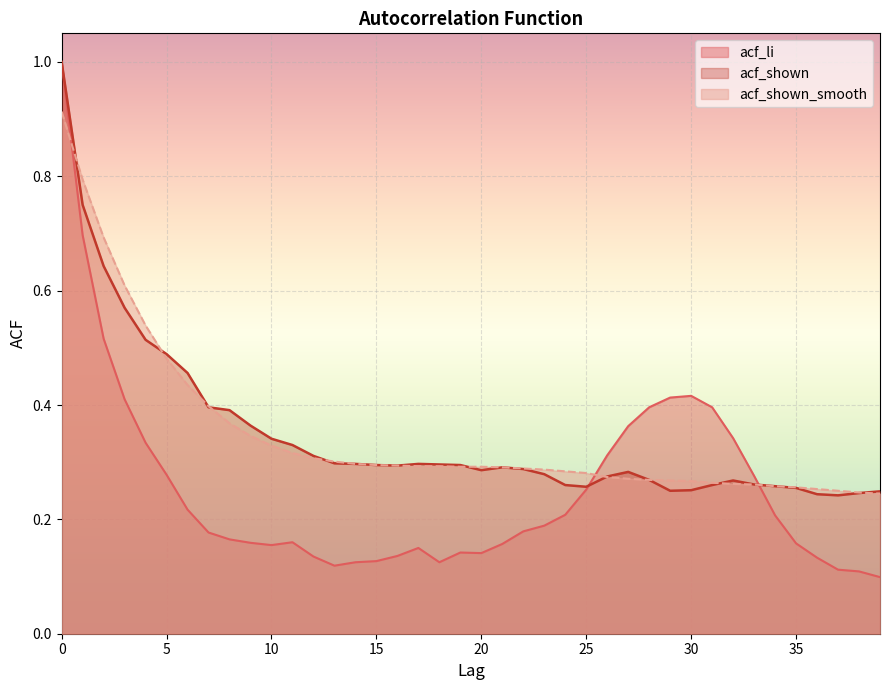

Reading right to left, what are all the values shown in this chart?

acf_li: 39=0.1	38=0.1	37=0.1	36=0.1	35=0.2	34=0.2	33=0.3	32=0.3	31=0.4	30=0.4	29=0.4	28=0.4	27=0.4	26=0.3	25=0.3	24=0.2	23=0.2	22=0.2	21=0.2	20=0.1	19=0.1	18=0.1	17=0.1	16=0.1	15=0.1	14=0.1	13=0.1	12=0.1	11=0.2	10=0.2	9=0.2	8=0.2	7=0.2	6=0.2	5=0.3	4=0.3	3=0.4	2=0.5	1=0.7	0=1.0
acf_shown: 39=0.2	38=0.2	37=0.2	36=0.2	35=0.3	34=0.3	33=0.3	32=0.3	31=0.3	30=0.3	29=0.2	28=0.3	27=0.3	26=0.3	25=0.3	24=0.3	23=0.3	22=0.3	21=0.3	20=0.3	19=0.3	18=0.3	17=0.3	16=0.3	15=0.3	14=0.3	13=0.3	12=0.3	11=0.3	10=0.3	9=0.4	8=0.4	7=0.4	6=0.5	5=0.5	4=0.5	3=0.6	2=0.6	1=0.8	0=1.0
acf_shown_smooth: 39=0.2	38=0.2	37=0.2	36=0.3	35=0.3	34=0.3	33=0.3	32=0.3	31=0.3	30=0.3	29=0.3	28=0.3	27=0.3	26=0.3	25=0.3	24=0.3	23=0.3	22=0.3	21=0.3	20=0.3	19=0.3	18=0.3	17=0.3	16=0.3	15=0.3	14=0.3	13=0.3	12=0.3	11=0.3	10=0.3	9=0.3	8=0.4	7=0.4	6=0.4	5=0.5	4=0.5	3=0.6	2=0.7	1=0.8	0=0.9